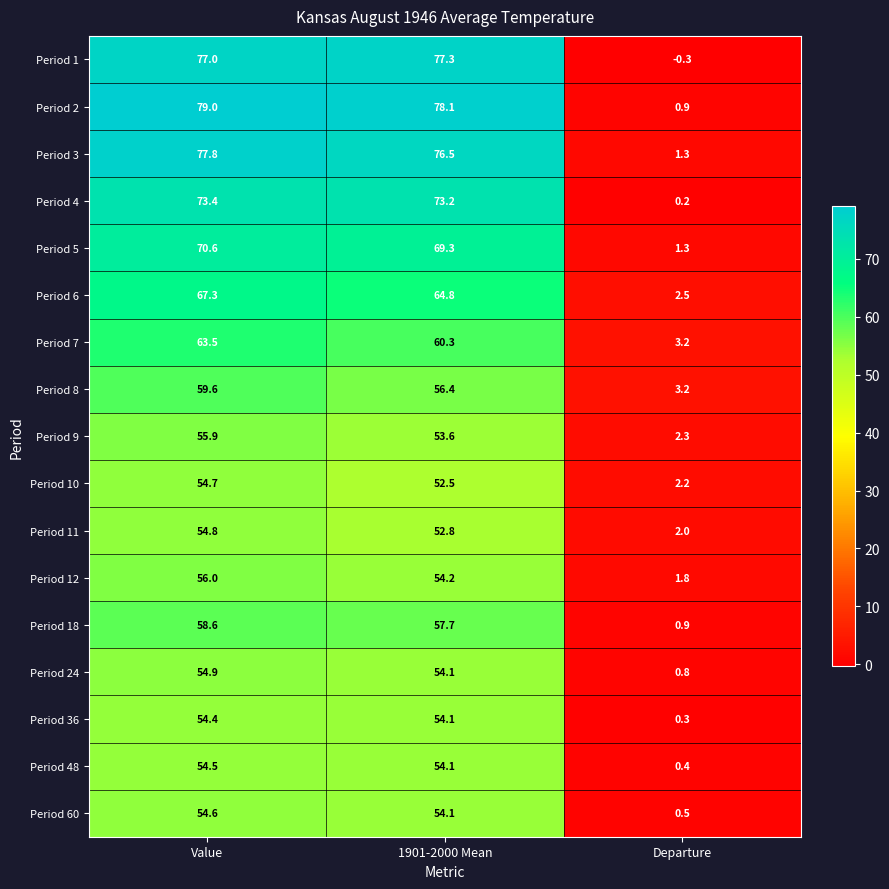

Is the value of Period 36 at Value greater than the value of Period 60 at 1901-2000 Mean?

Yes